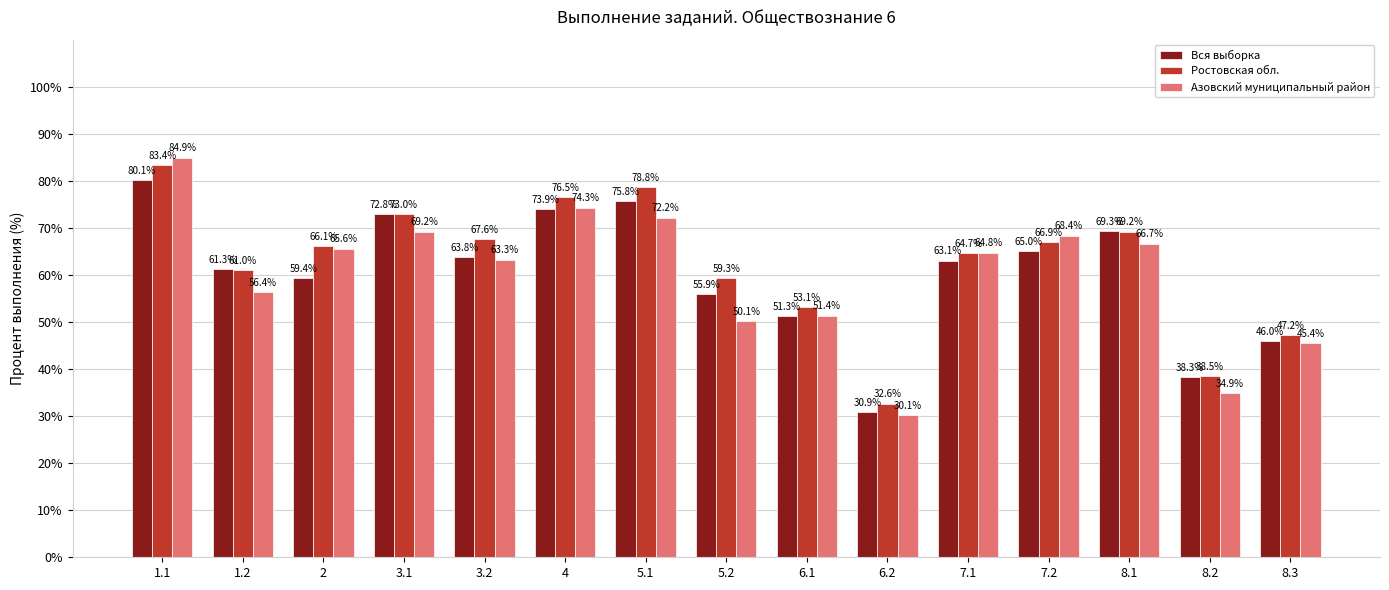

At how many categories does at least one series exceed 31?

15